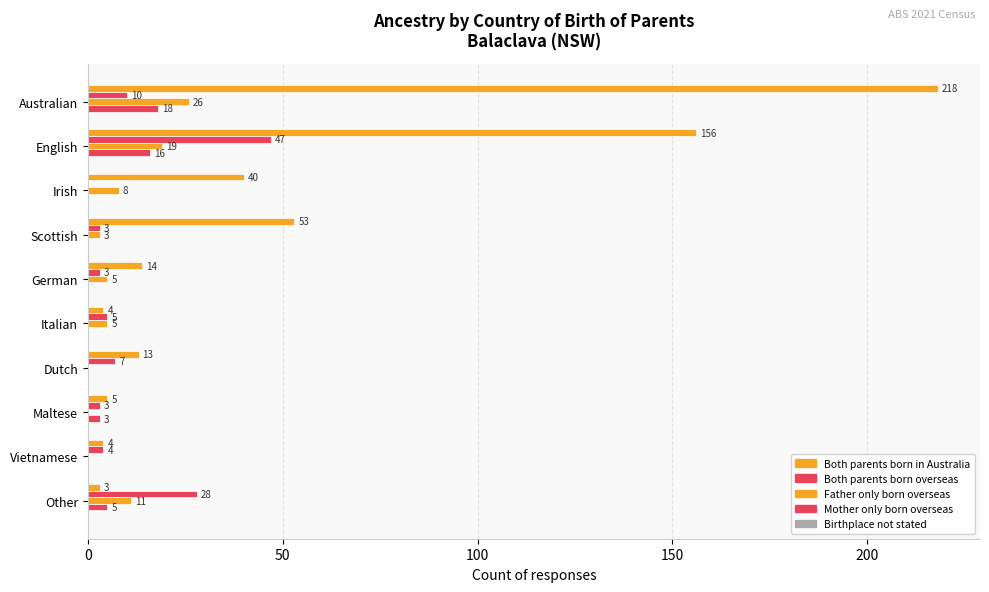

What position from the right is 50?

9